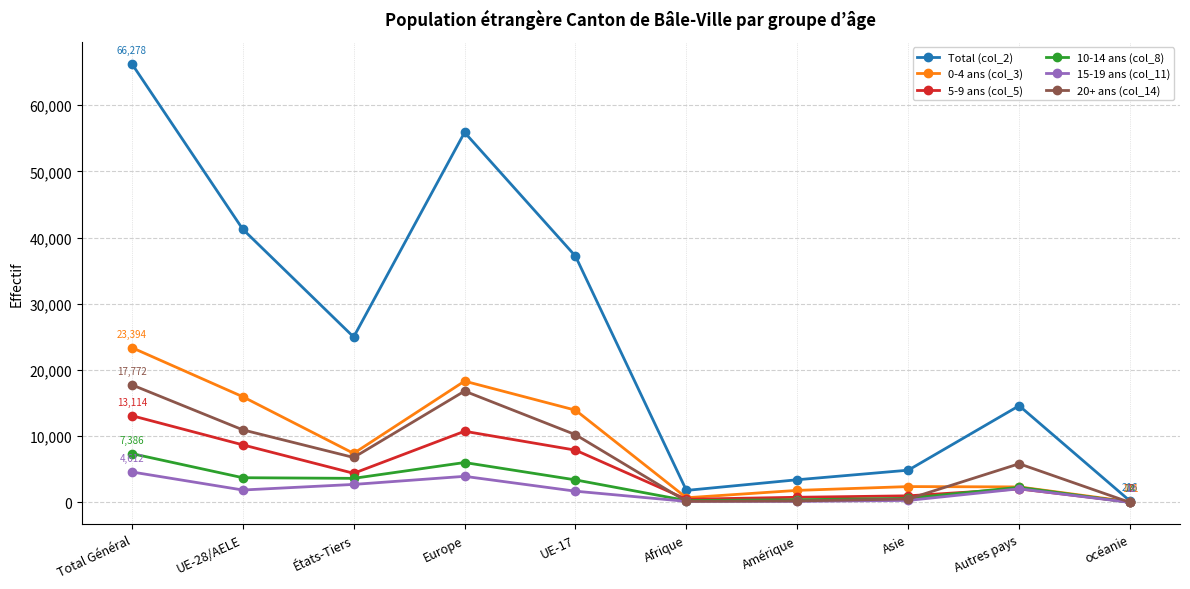

The 10-14 ans (col_8) series shows 6187 at États-Tiers. True or false?

False